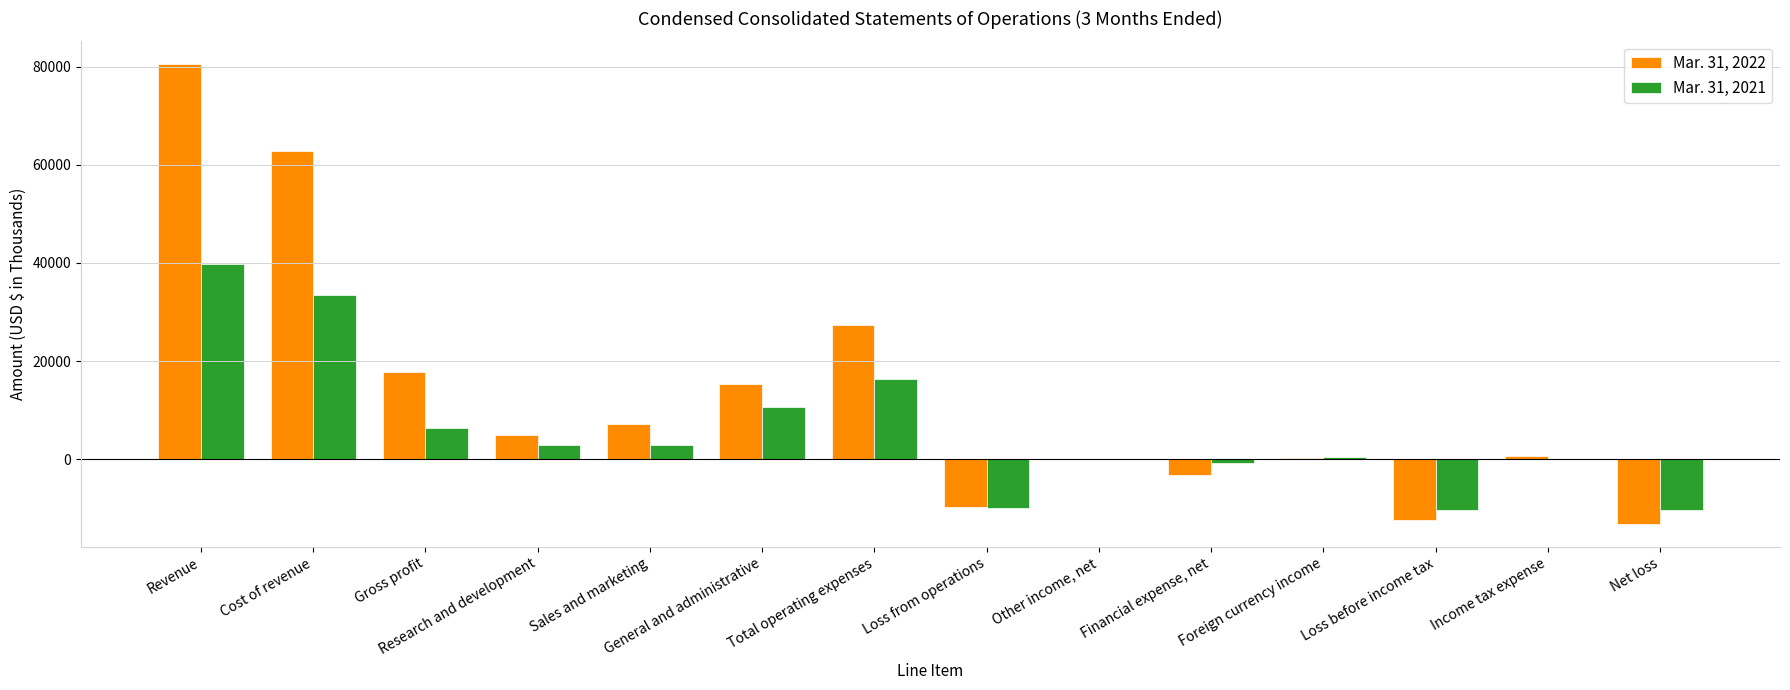

How many series are shown in this chart?

2